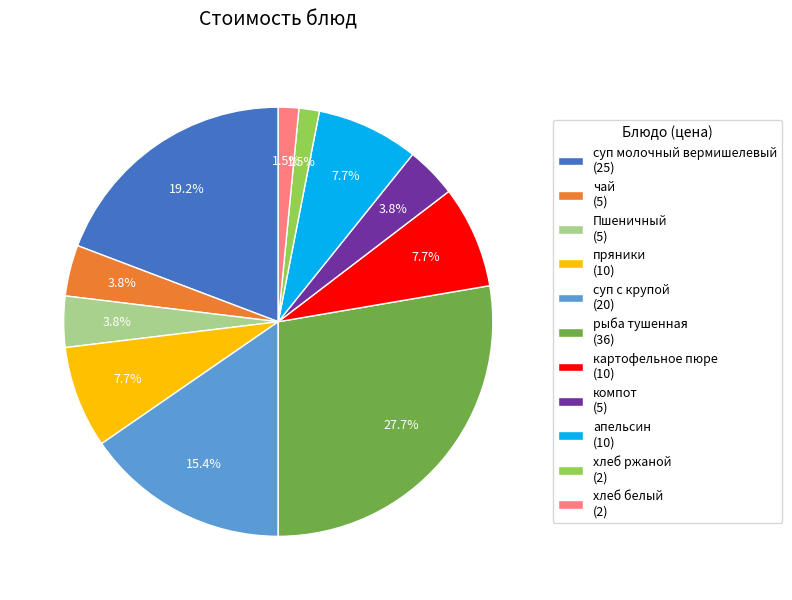

Is картофельное пюре the majority of the pie?

No